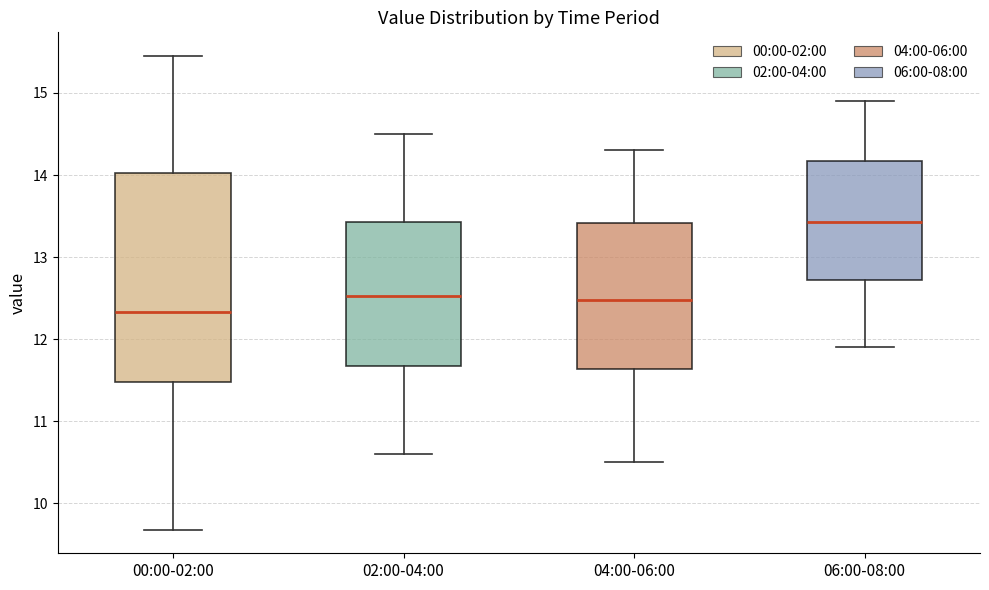

Reading left to right, read every box against the y-axis: the position of its median line, the range the box covers, and the ends of its whiskers. The values are not printed on the chart, so give them approximately, as read against the axis.

00:00-02:00: median 12.3, box 11.5 to 14.0, whiskers 9.7 to 15.5
02:00-04:00: median 12.5, box 11.7 to 13.4, whiskers 10.6 to 14.5
04:00-06:00: median 12.5, box 11.6 to 13.4, whiskers 10.5 to 14.3
06:00-08:00: median 13.4, box 12.7 to 14.2, whiskers 11.9 to 14.9